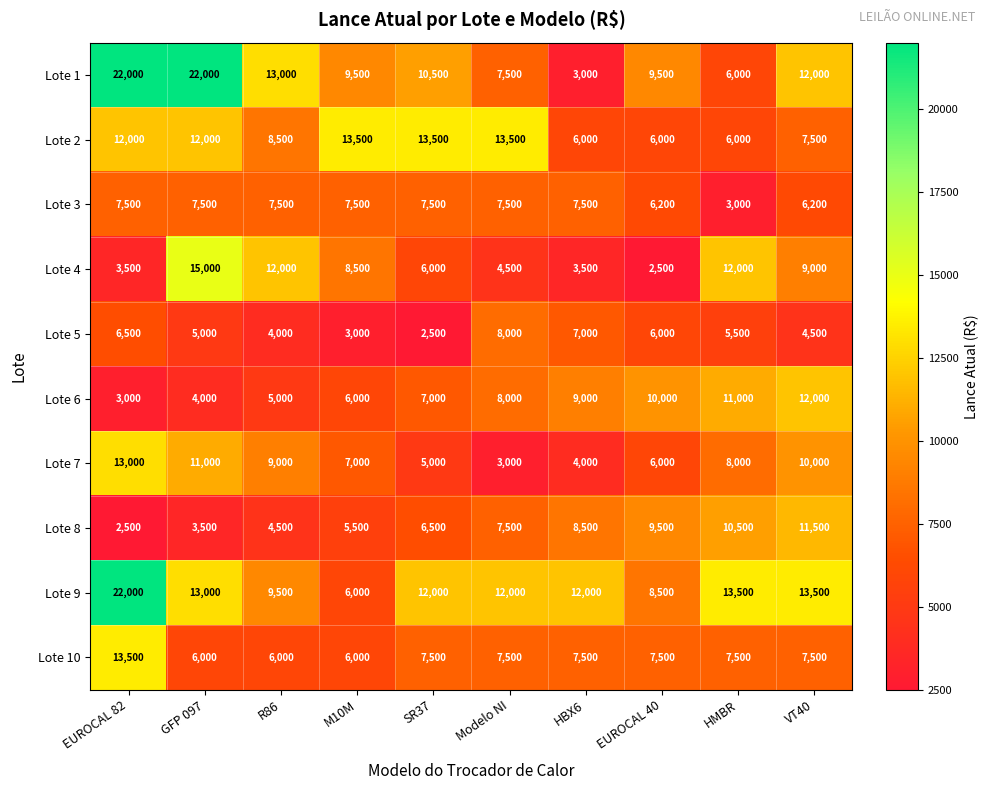

Is it true that Lote 2 equals 6000 at HBX6?

True